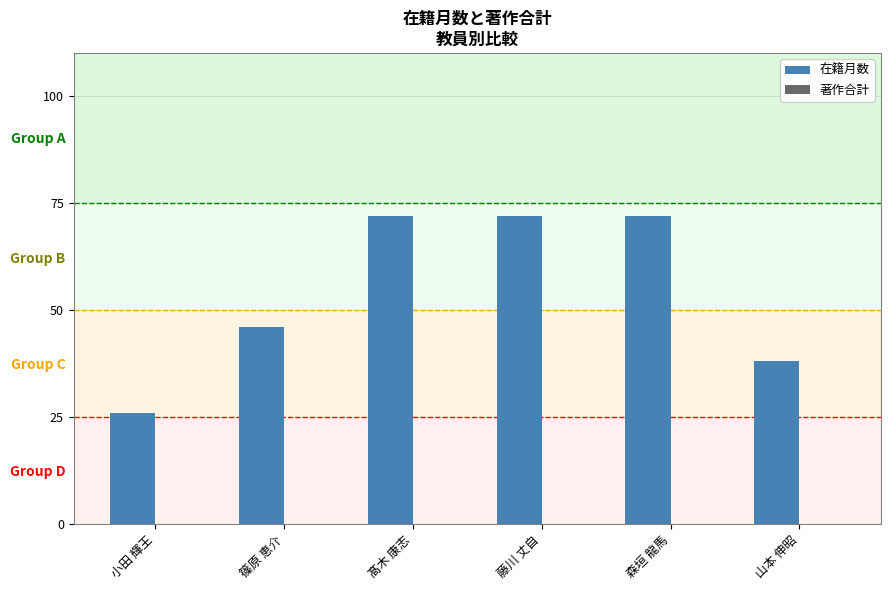

What is the approximate value at 髙木 康志, to the nearest 5?

70